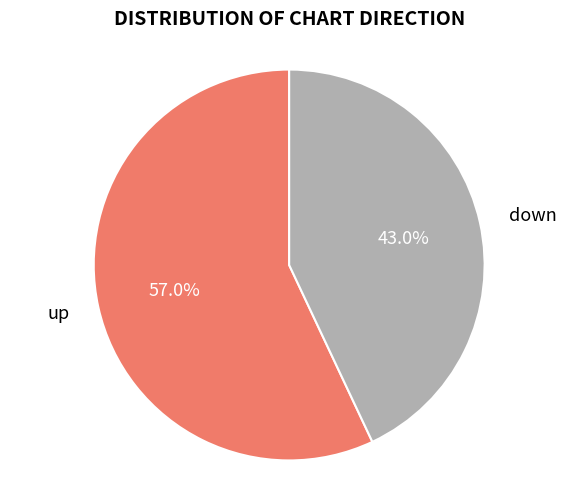

Does down represent more than half of the total?

No